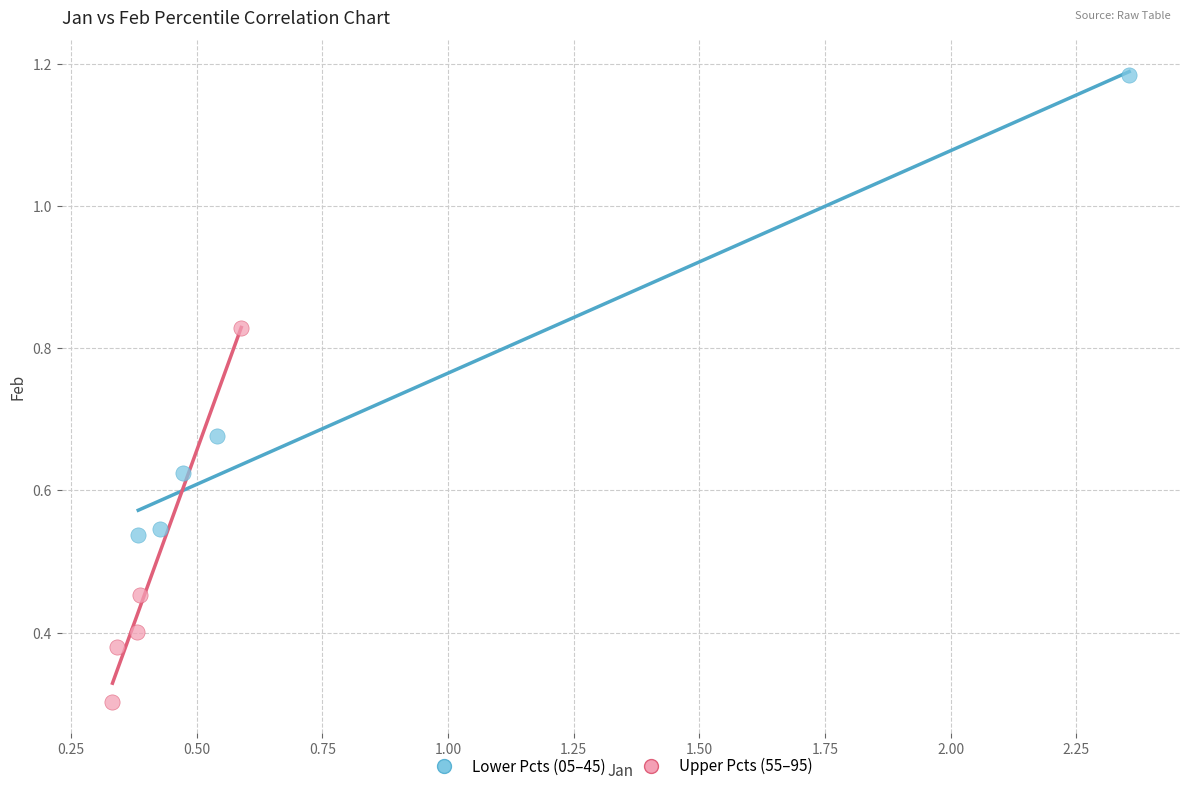

Which series reaches the minimum Y coordinate?

Upper Pcts (55–95)